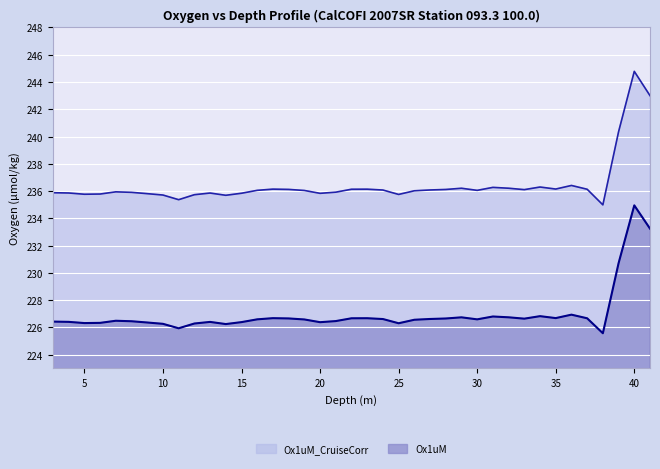

Is it true that Ox1uM_CruiseCorr equals 236.1 at 27?

True